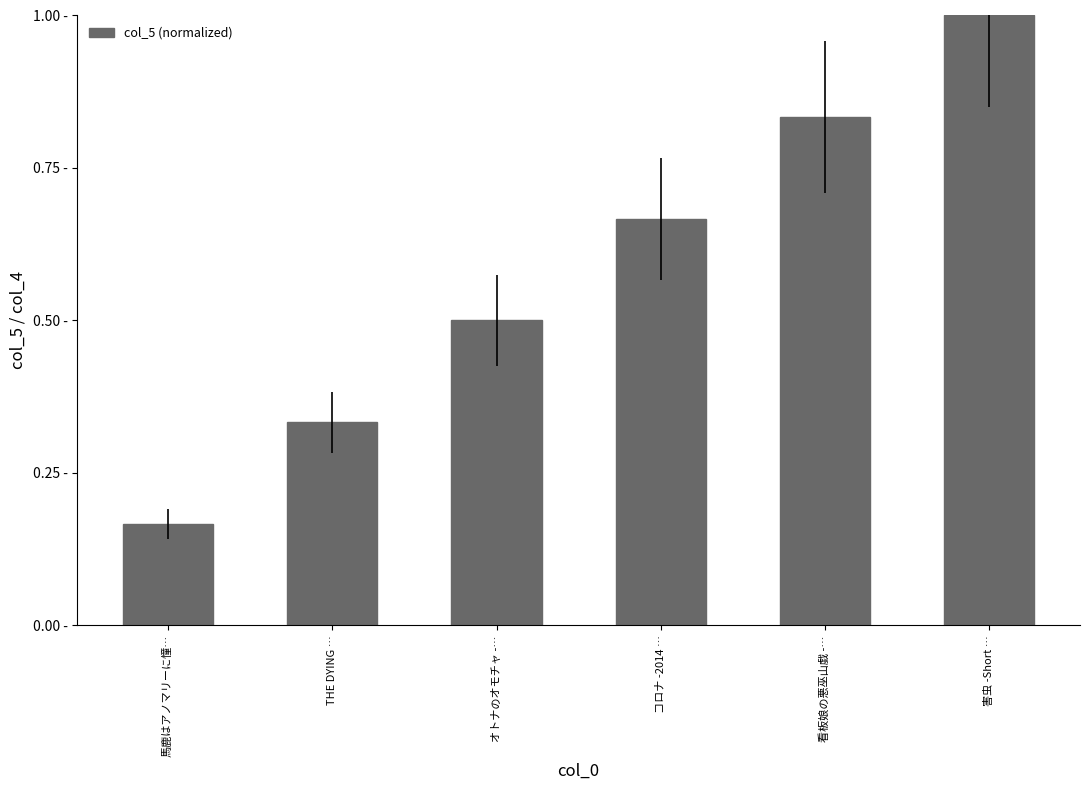

True or false: the data shows 0.2 at 馬鹿はアノマリーに憧….

True